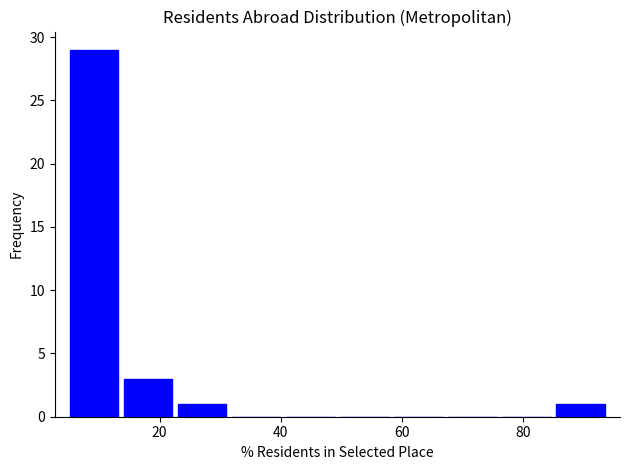

What is the height of the bar covering 22 to 32 on the x-axis? Neither the bar edges nor the heights are printed on the chart, so give them approximately, as read against the axes.

1